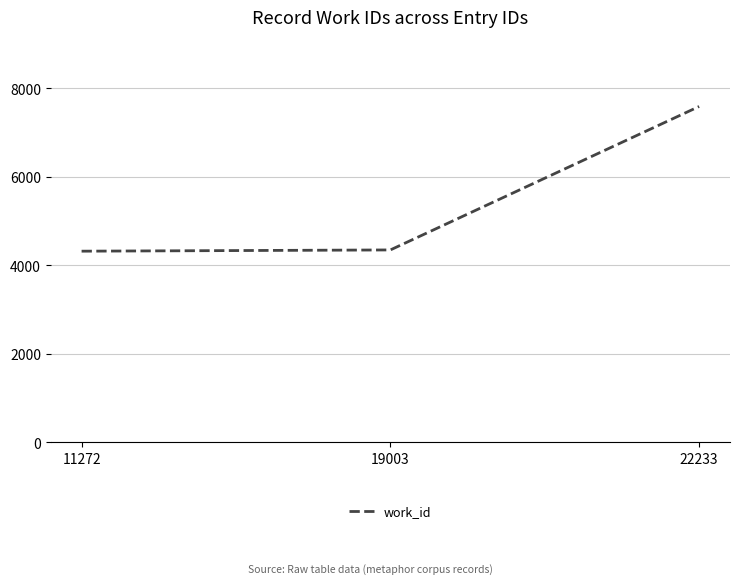

Where is the data nearest to the value 5958?

19003